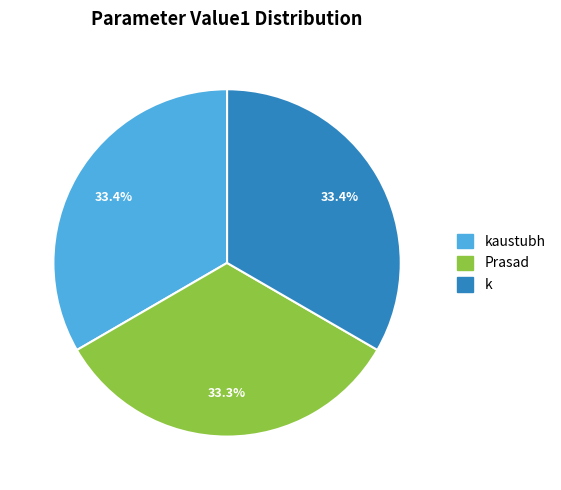

Does any single category account for the majority?

No